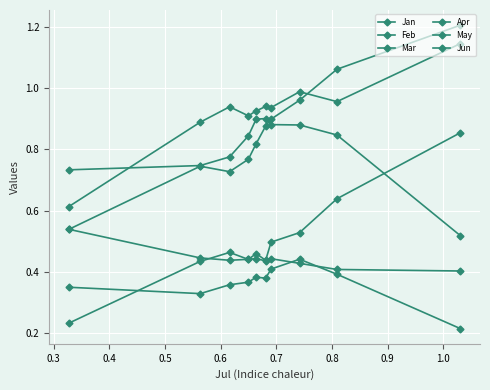

At how many categories does at least one series exceed 0?

10